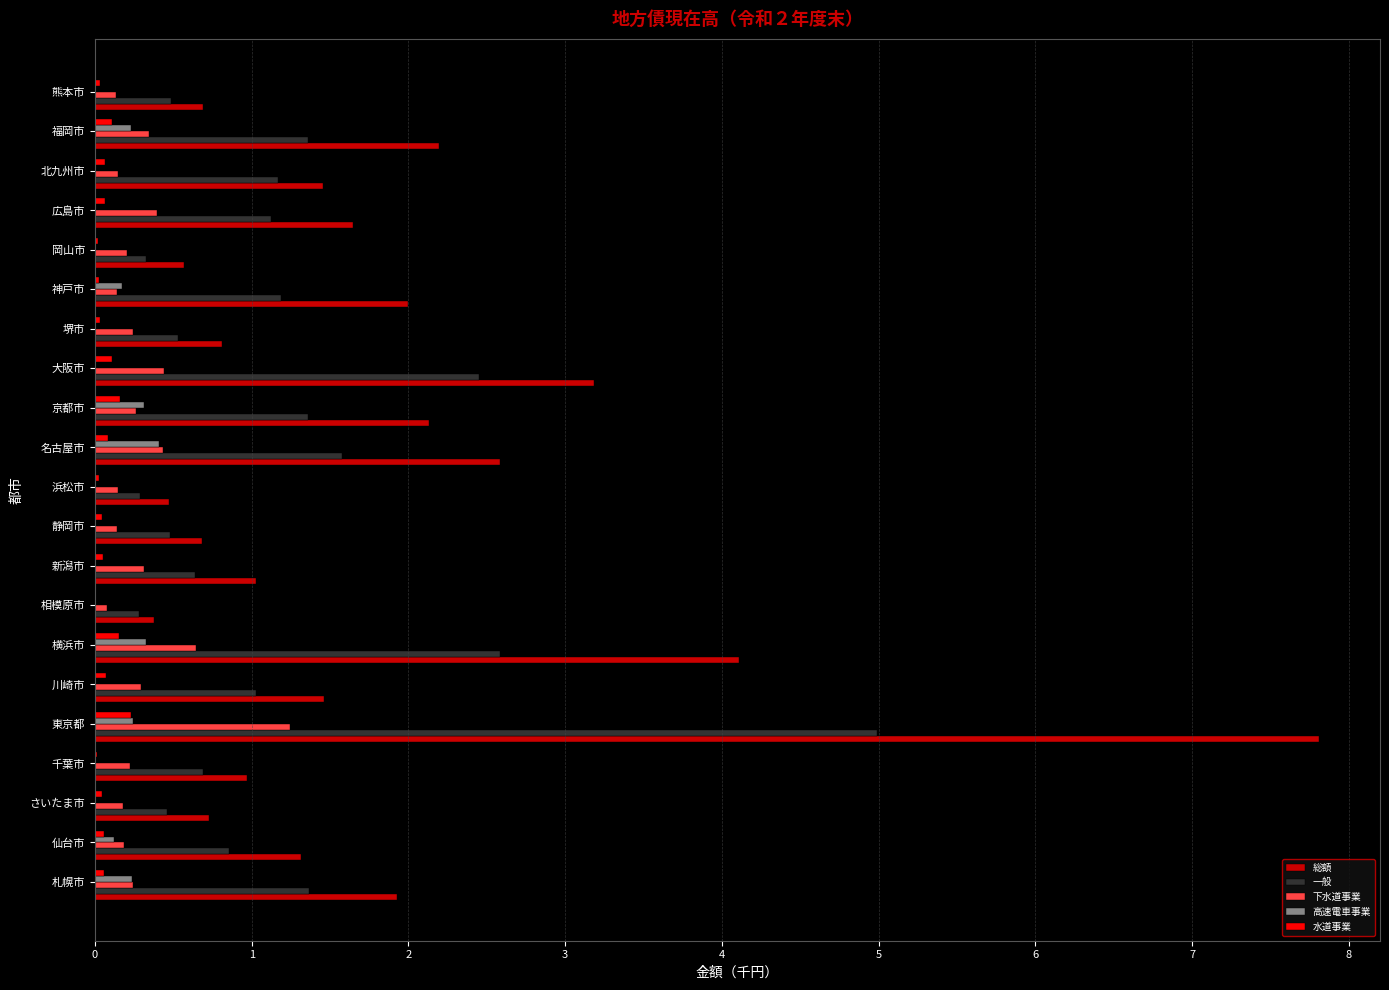

What is the highest value of the 水道事業 series?

0.2